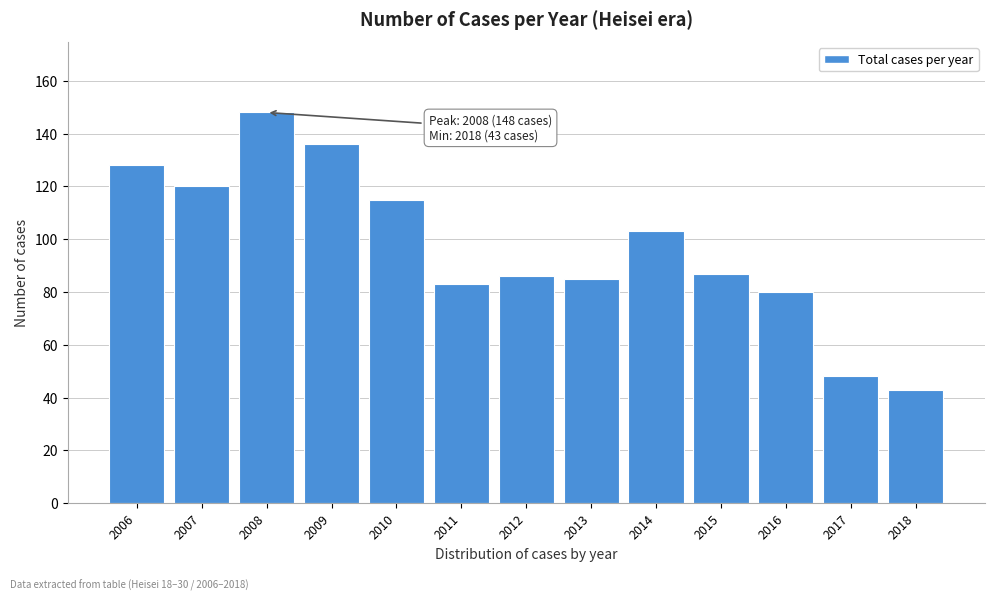

Reading left to right, transcribe all the data shown in this chart.

2006=128	2007=120	2008=148	2009=136	2010=115	2011=83	2012=86	2013=85	2014=103	2015=87	2016=80	2017=48	2018=43